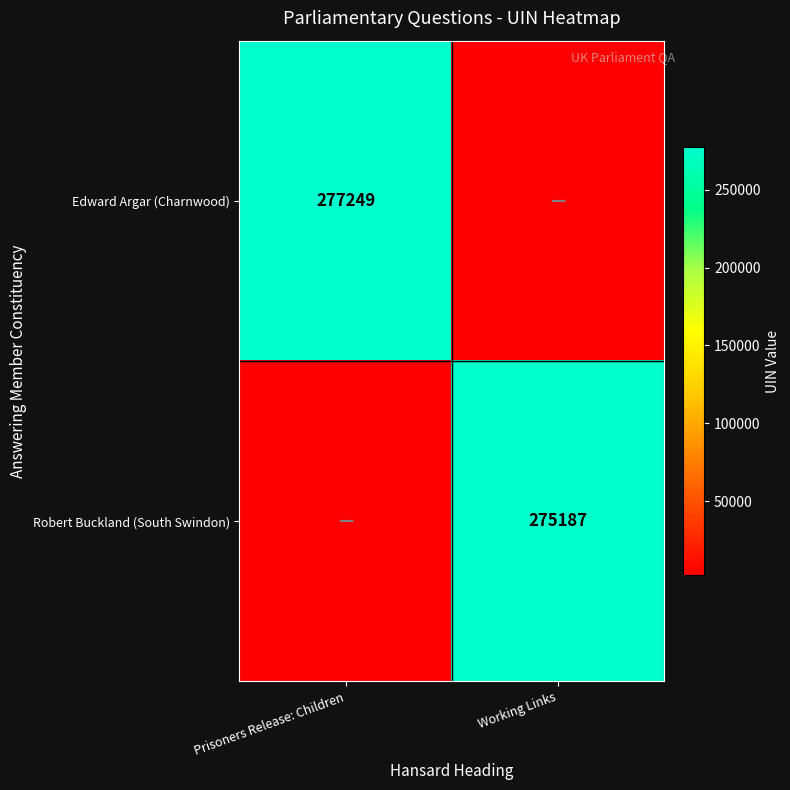

What is the spread (max minus min) of values at Working Links?

272435.1